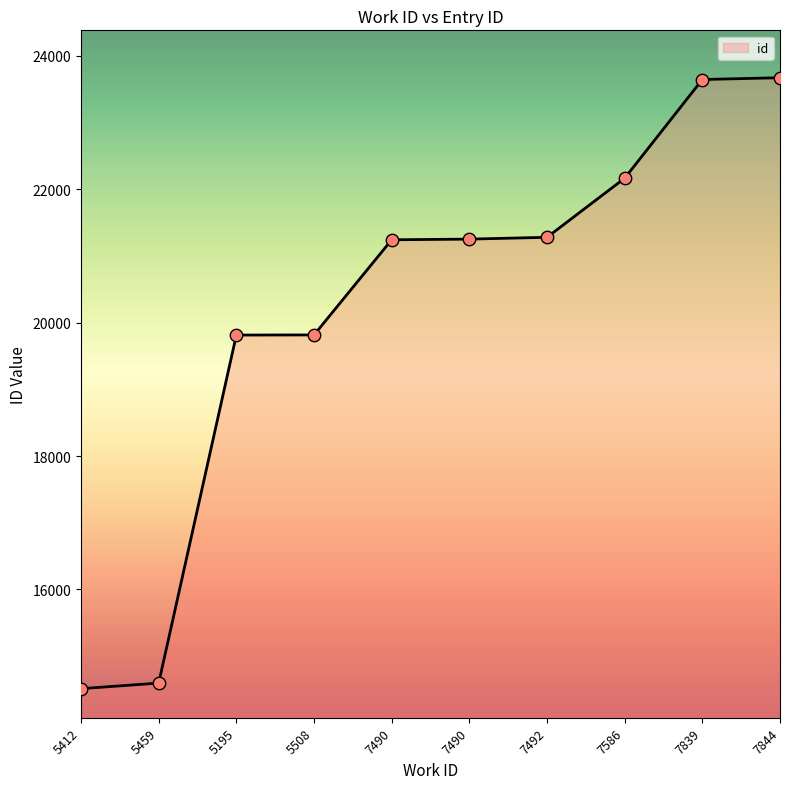

Which has a higher value, 7844 or 7492?

7844